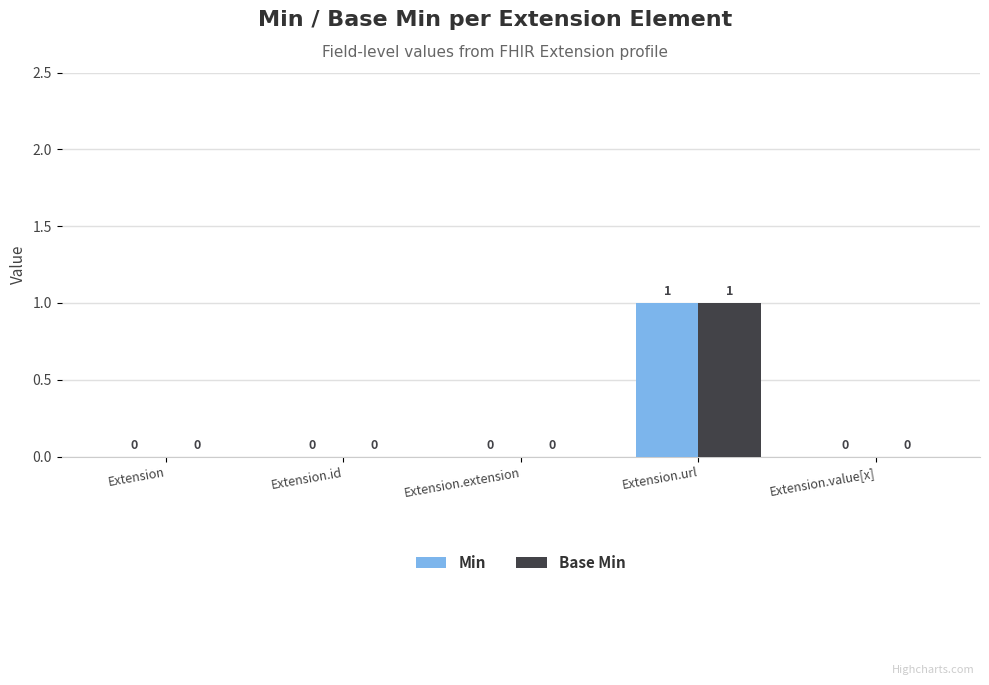

Reading left to right, extract all data points from this chart.

Min: 0	0	0	1	0
Base Min: 0	0	0	1	0